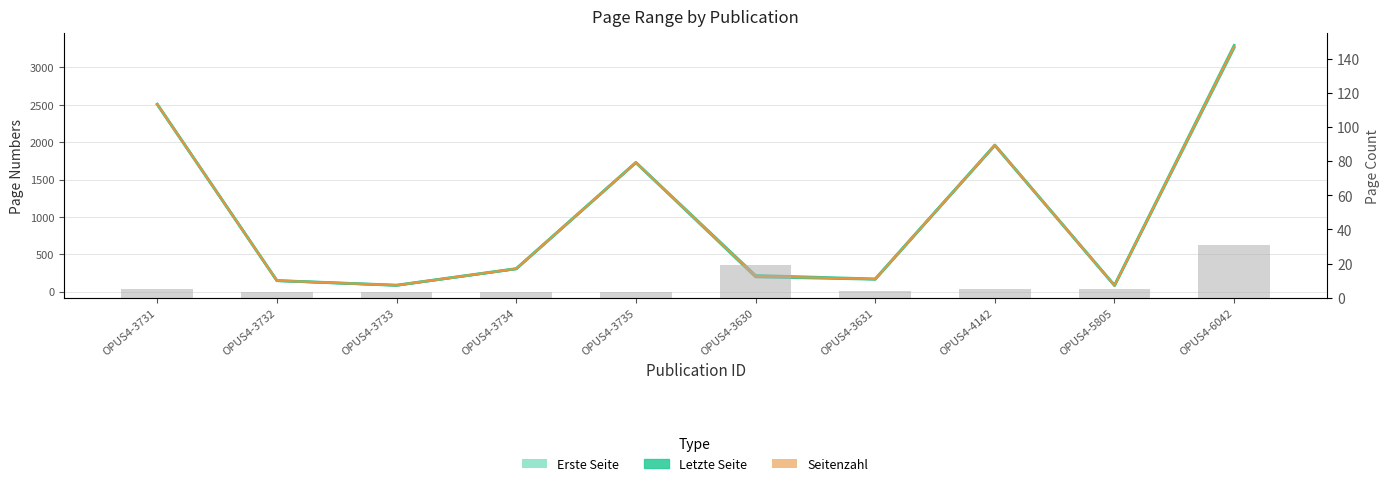

What is the change in value from OPUS4-3732 to OPUS4-4142?

+1813